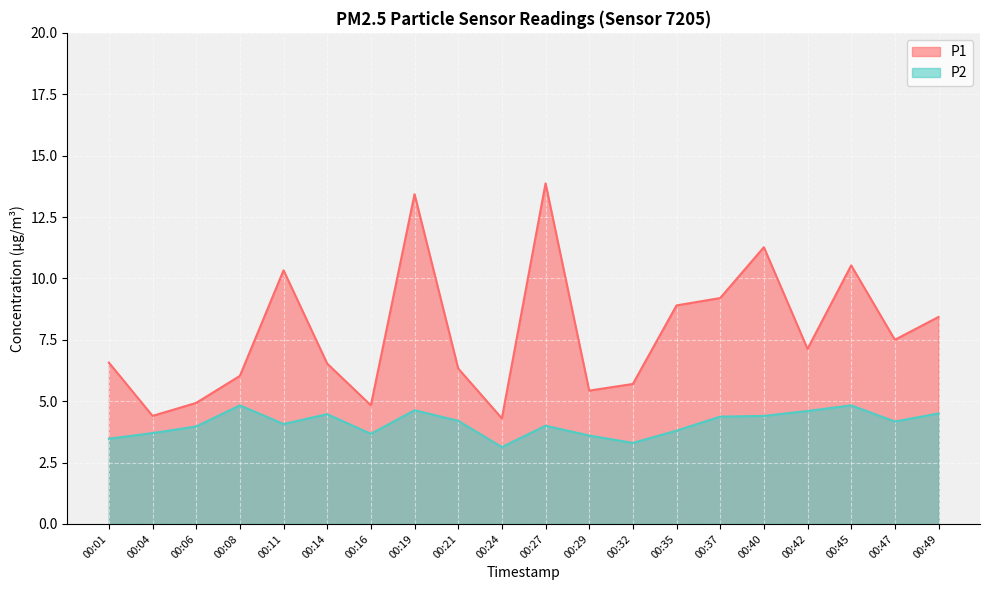

Which series has the largest total across all categories?

P1